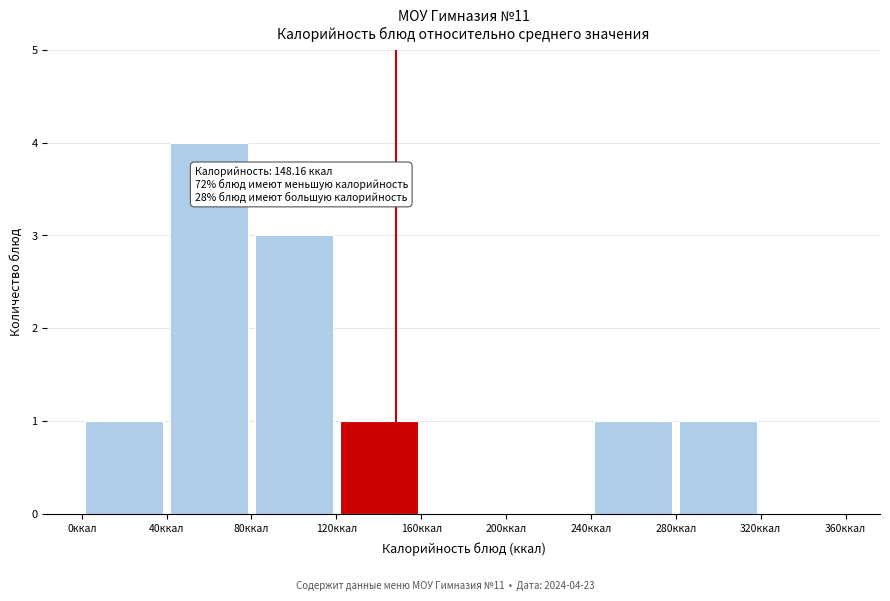

Which range on the x-axis has the tallest bar?

40 to 80